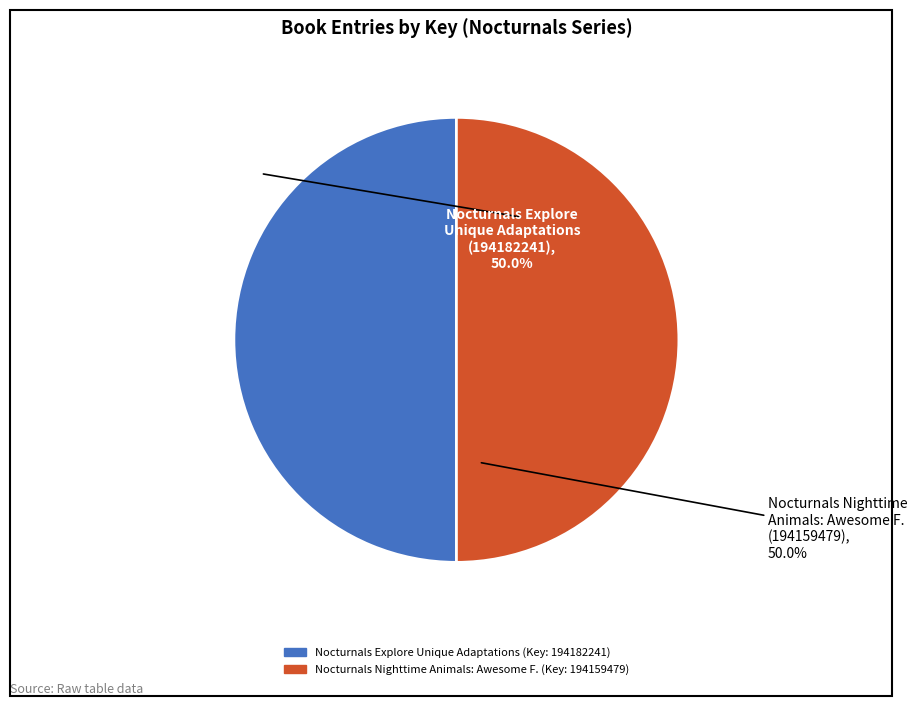

Approximately how many times larger is the value at 9781944020736 / 9781944020729 / 9781944020750
(Key: 194182241) compared to 9781944020712 / 9781944020705 / 9781944020743
(Key: 194159479)?

1.0